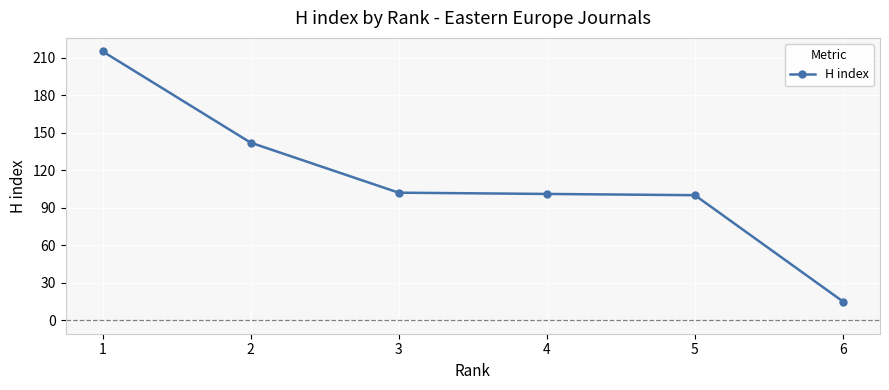

What is the difference between the maximum and minimum values?

200